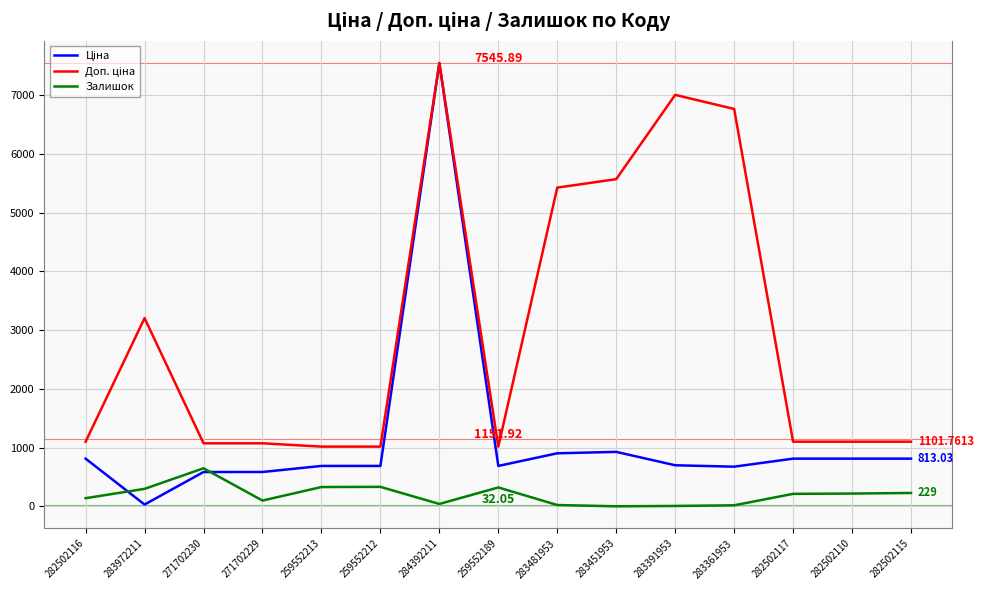

At which category is the sum across all series the highest?

284392211